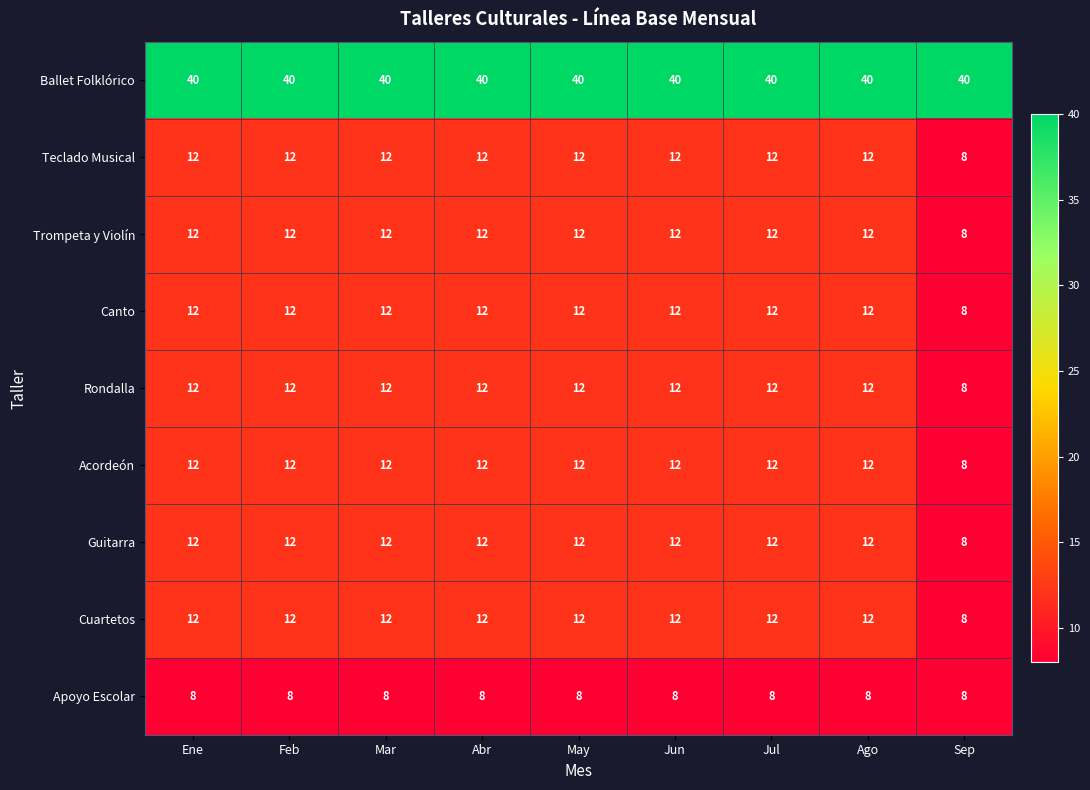

What is the average value of the Canto series?

12